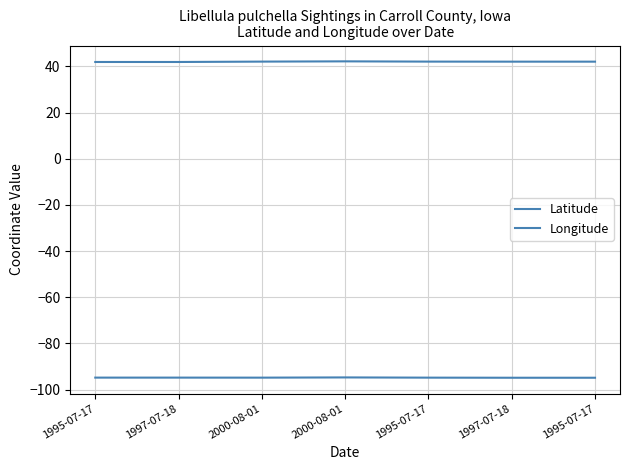

How many lines are shown in the chart?

2